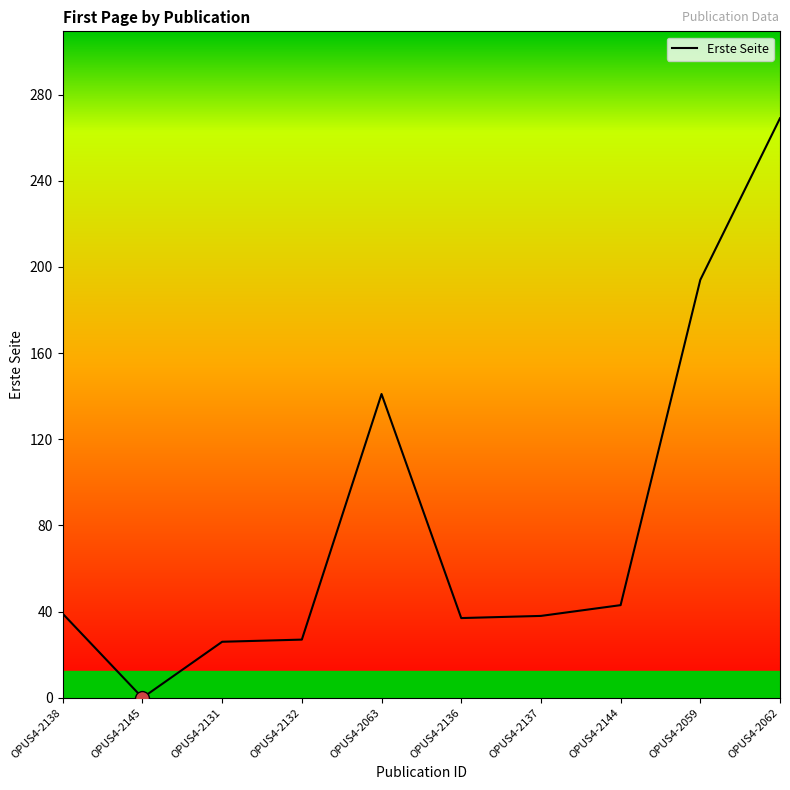

Rank the categories by value from highest to lowest.

OPUS4-2062, OPUS4-2059, OPUS4-2063, OPUS4-2144, OPUS4-2138, OPUS4-2137, OPUS4-2136, OPUS4-2132, OPUS4-2131, OPUS4-2145